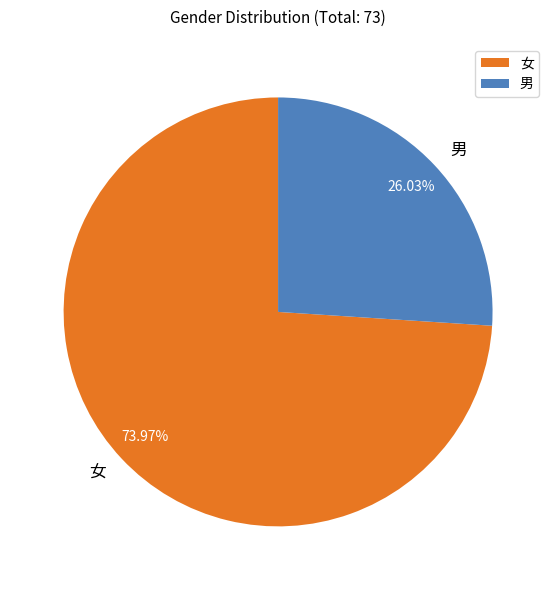

How many segments does this pie chart have?

2